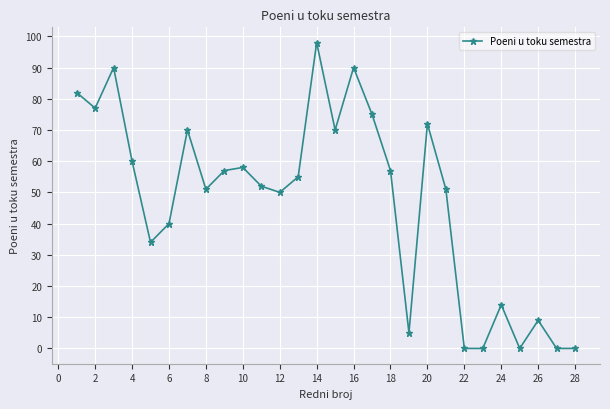

What is the greatest value displayed?

98